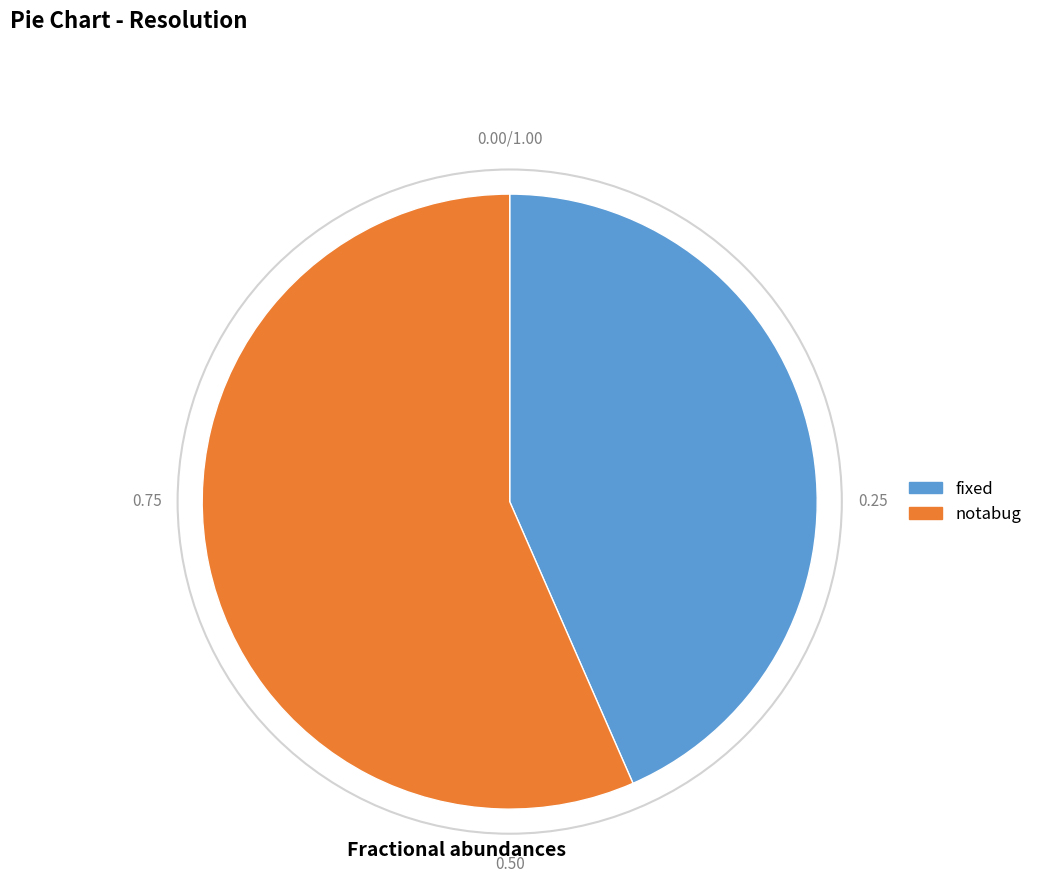

Is there any slice that represents more than half of the pie?

Yes